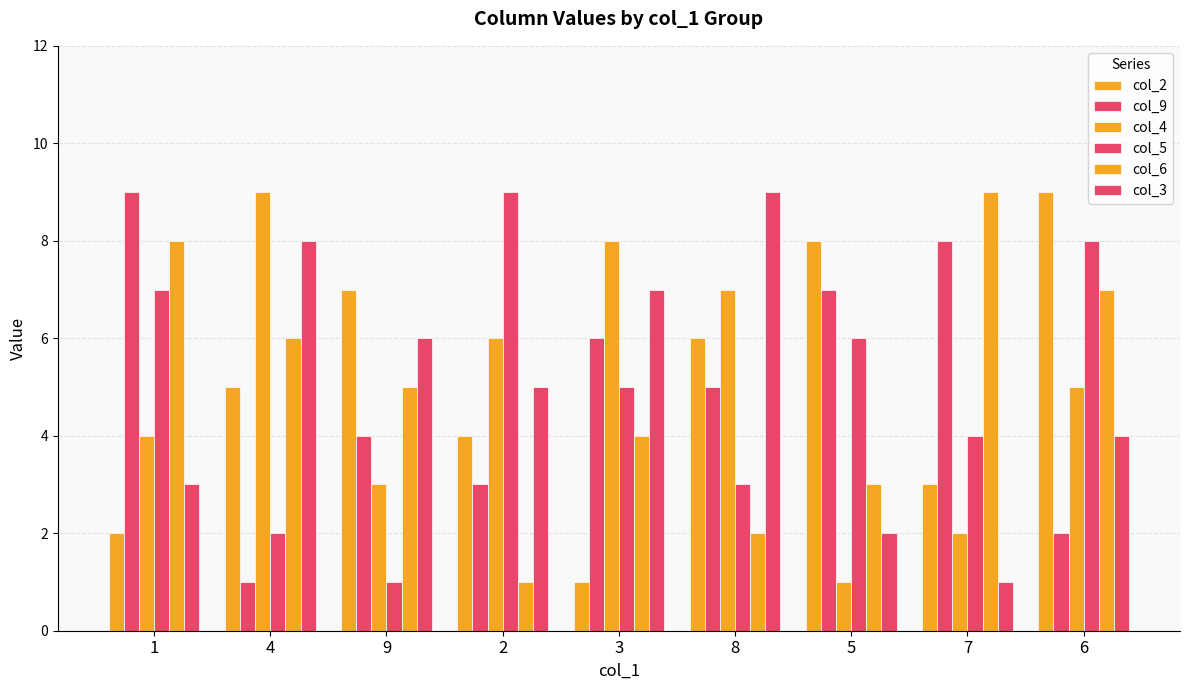

What is the label of the 5th bar from the right?

3